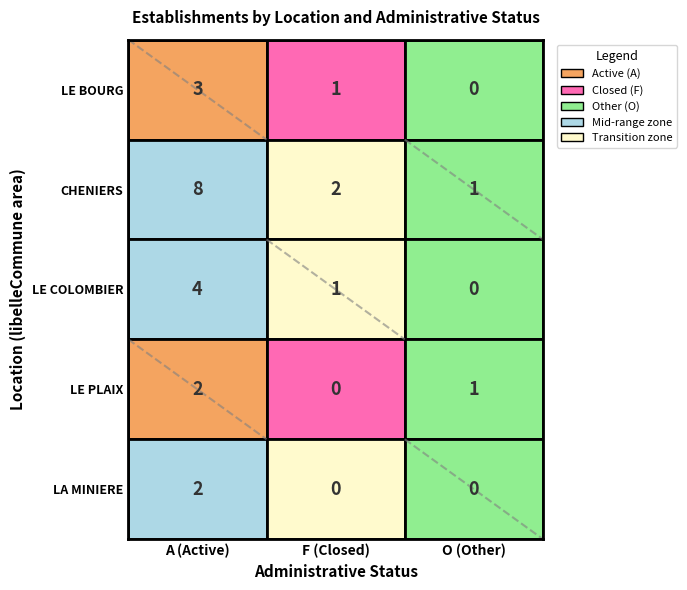

True or false: CHENIERS has a value of 13 at 0.

False